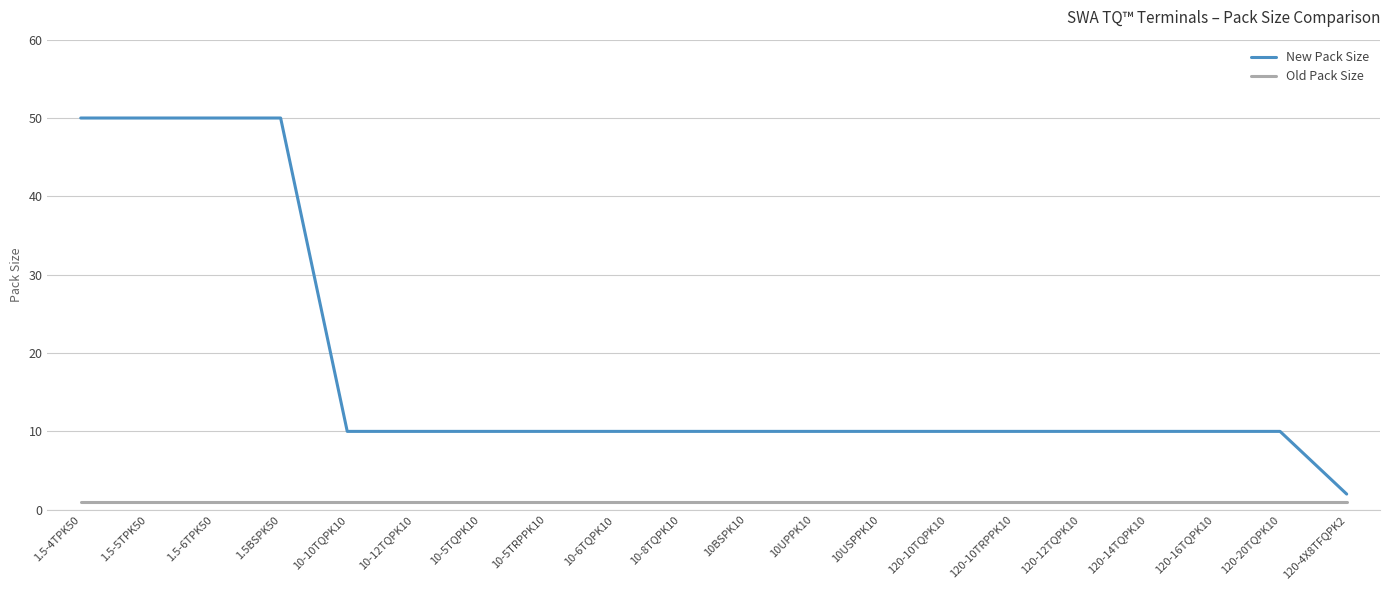

True or false: New Pack Size has a value of 10 at 10-5TRPPK10.

True